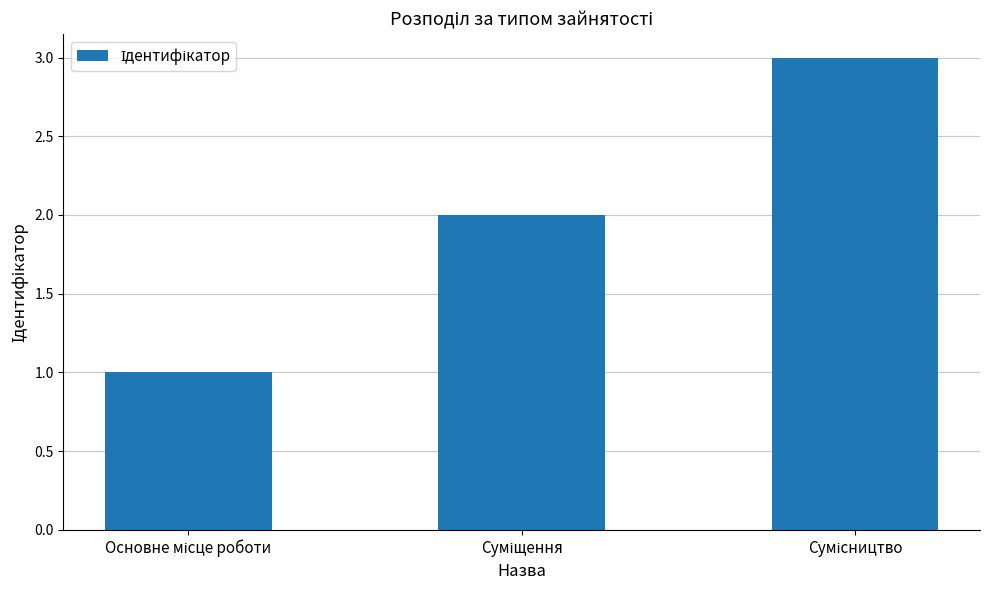

How many data points are less than 2?

1